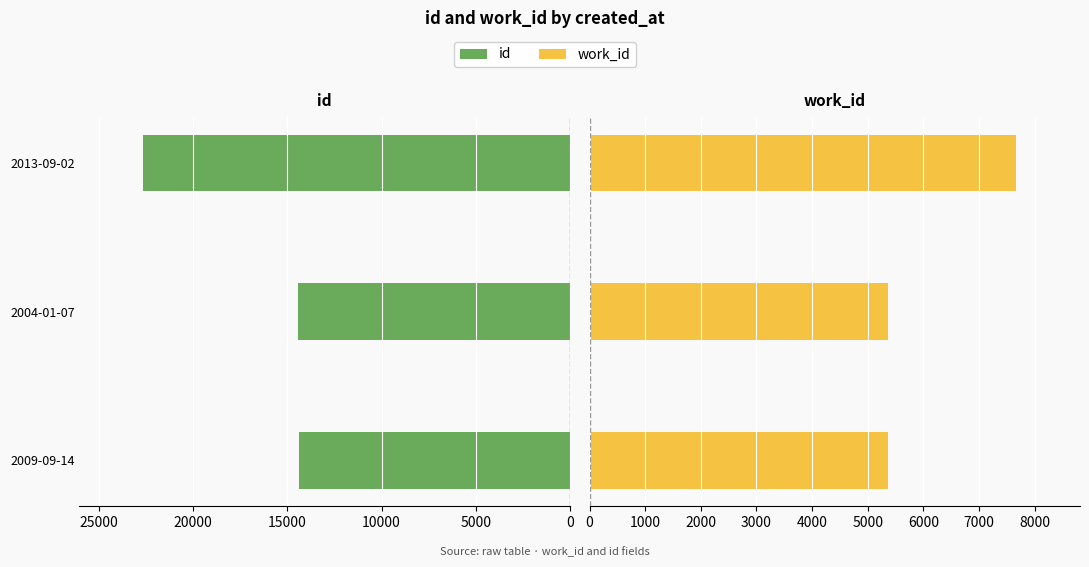

What is the value of the work_id bar at the 1st from the left?

5366